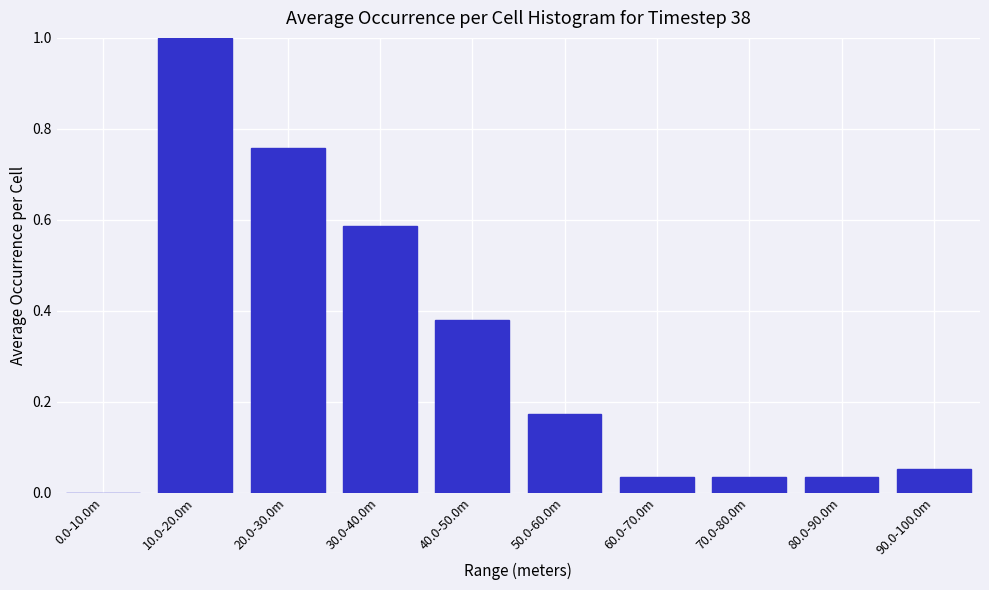

What is the sum of the values at 10.0-20.0m and 90.0-100.0m?

1.1